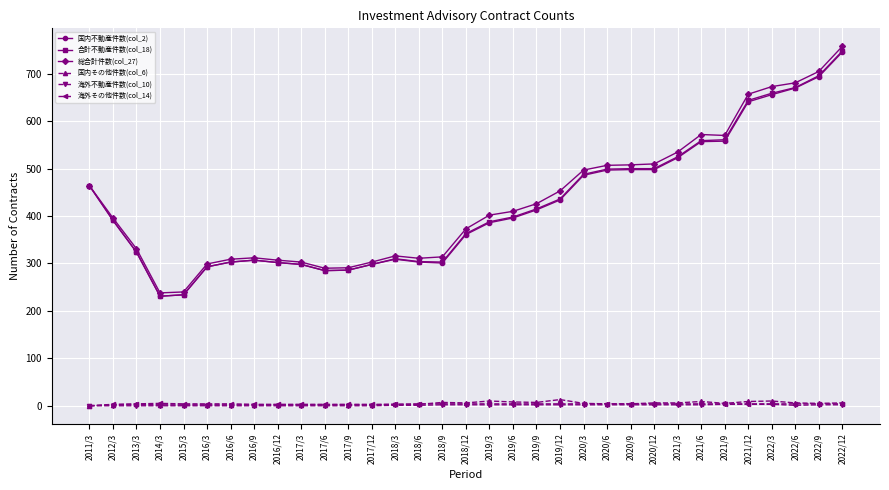

What is the total value across all series at 2016/3?

891